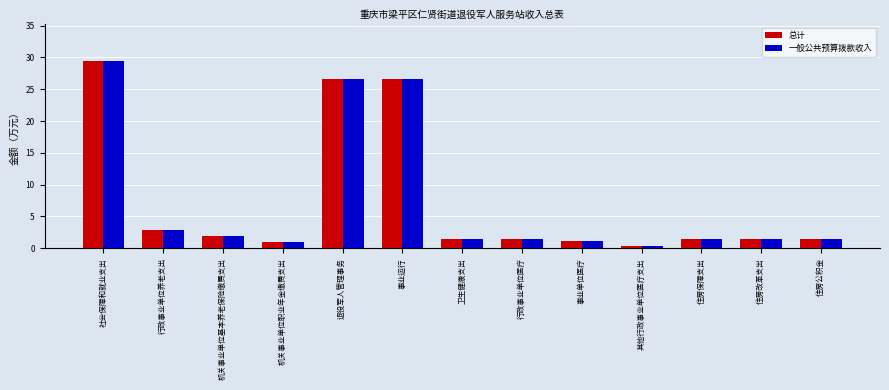

At how many categories does at least one series exceed 25?

3